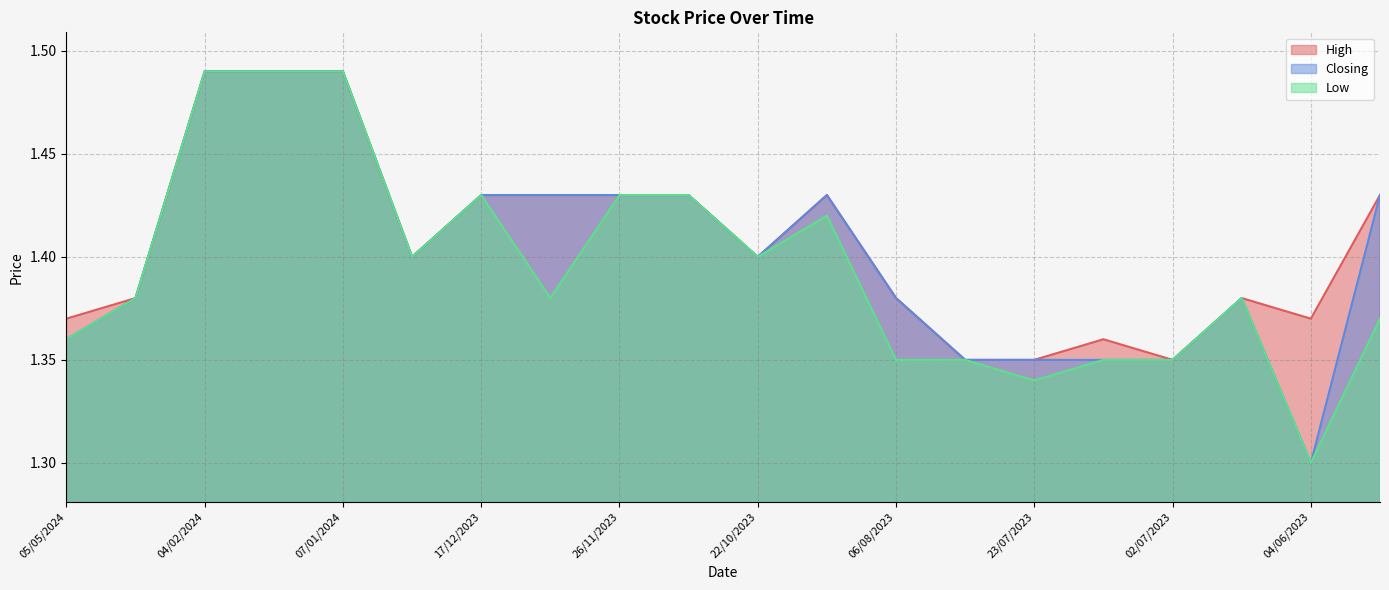

Which series has the widest spread of values?

Closing